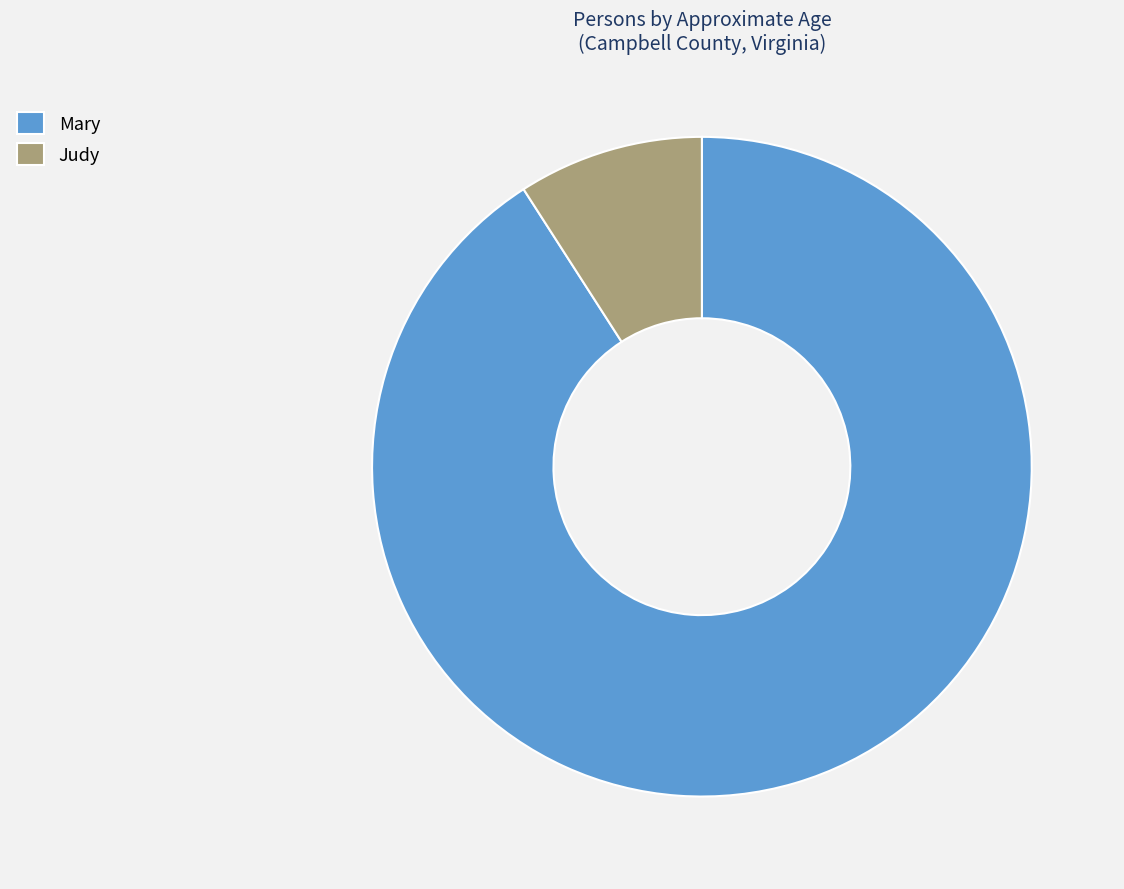

Which category has the biggest portion of the pie?

Mary